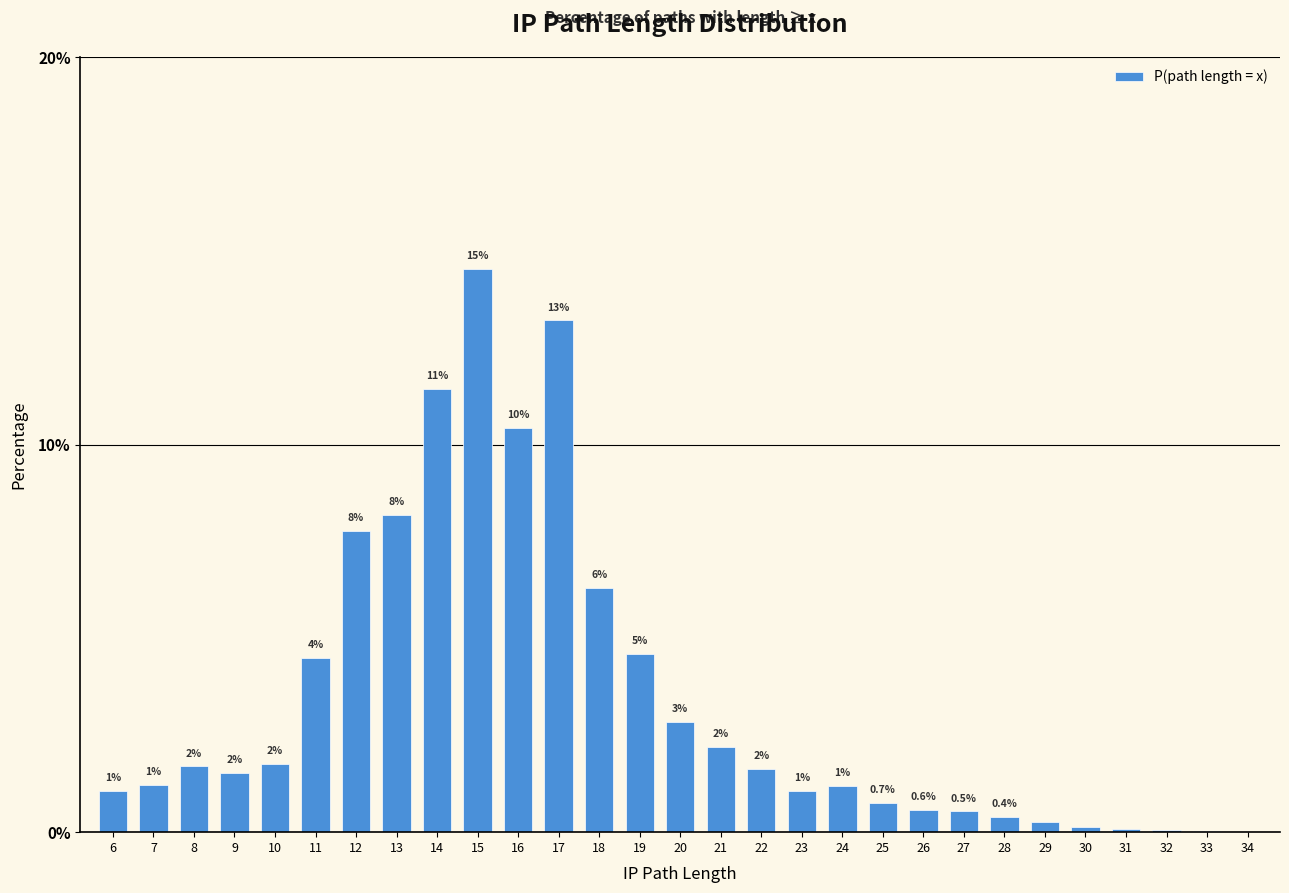

Are the bars horizontal?

No